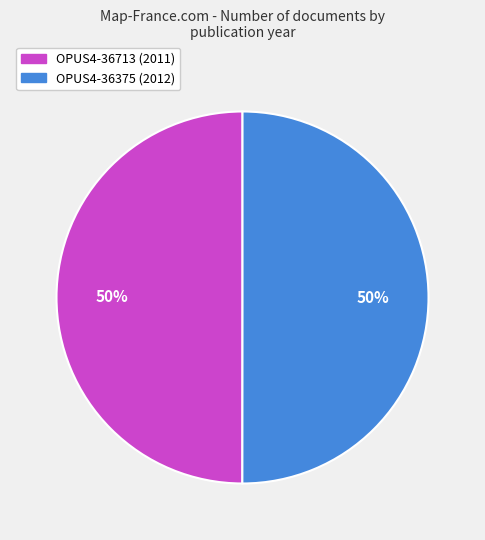

How many segments does this pie chart have?

2